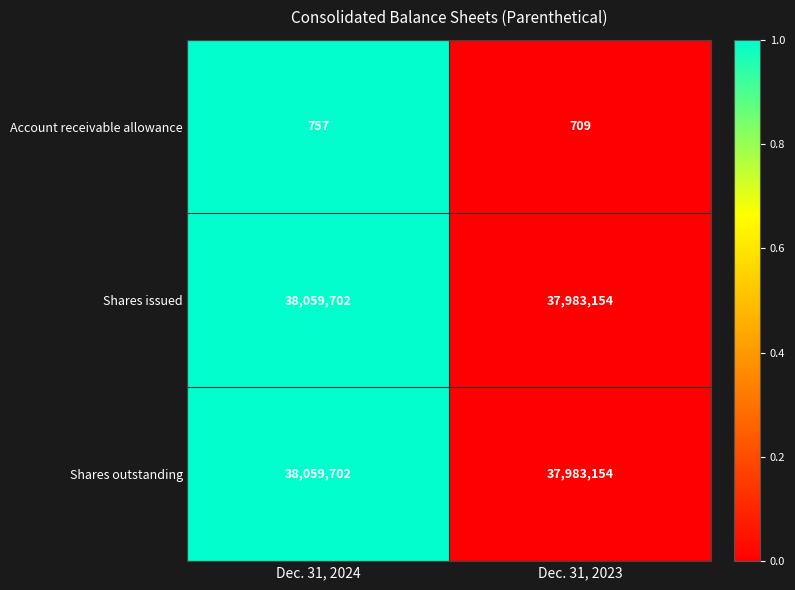

At which category is the sum across all series the highest?

Dec. 31, 2024